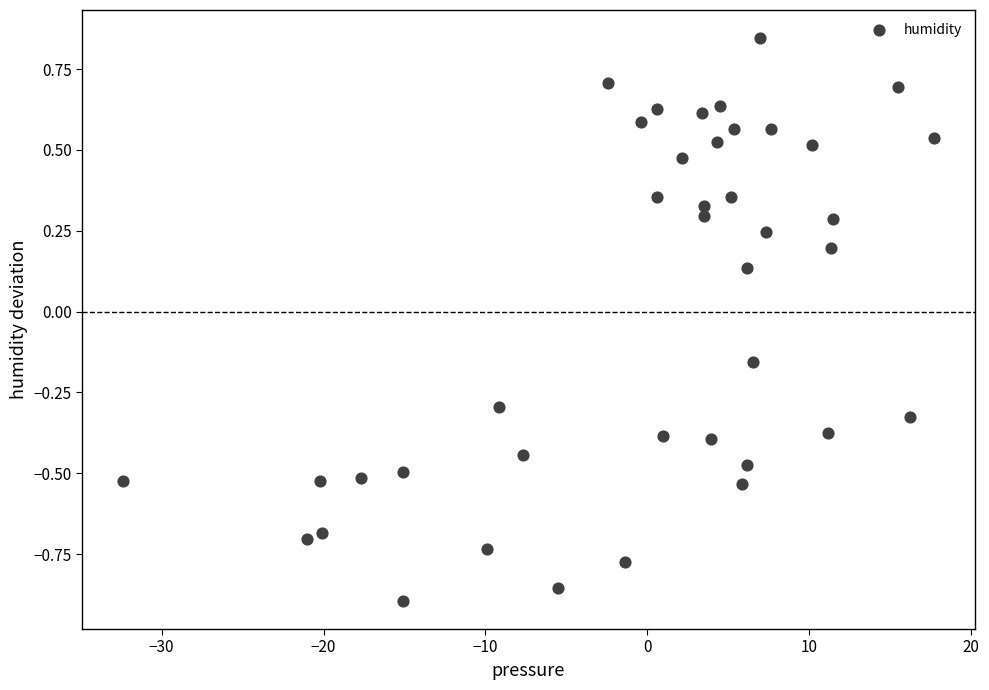

What is the range of Y values (max minus min)?

1.7